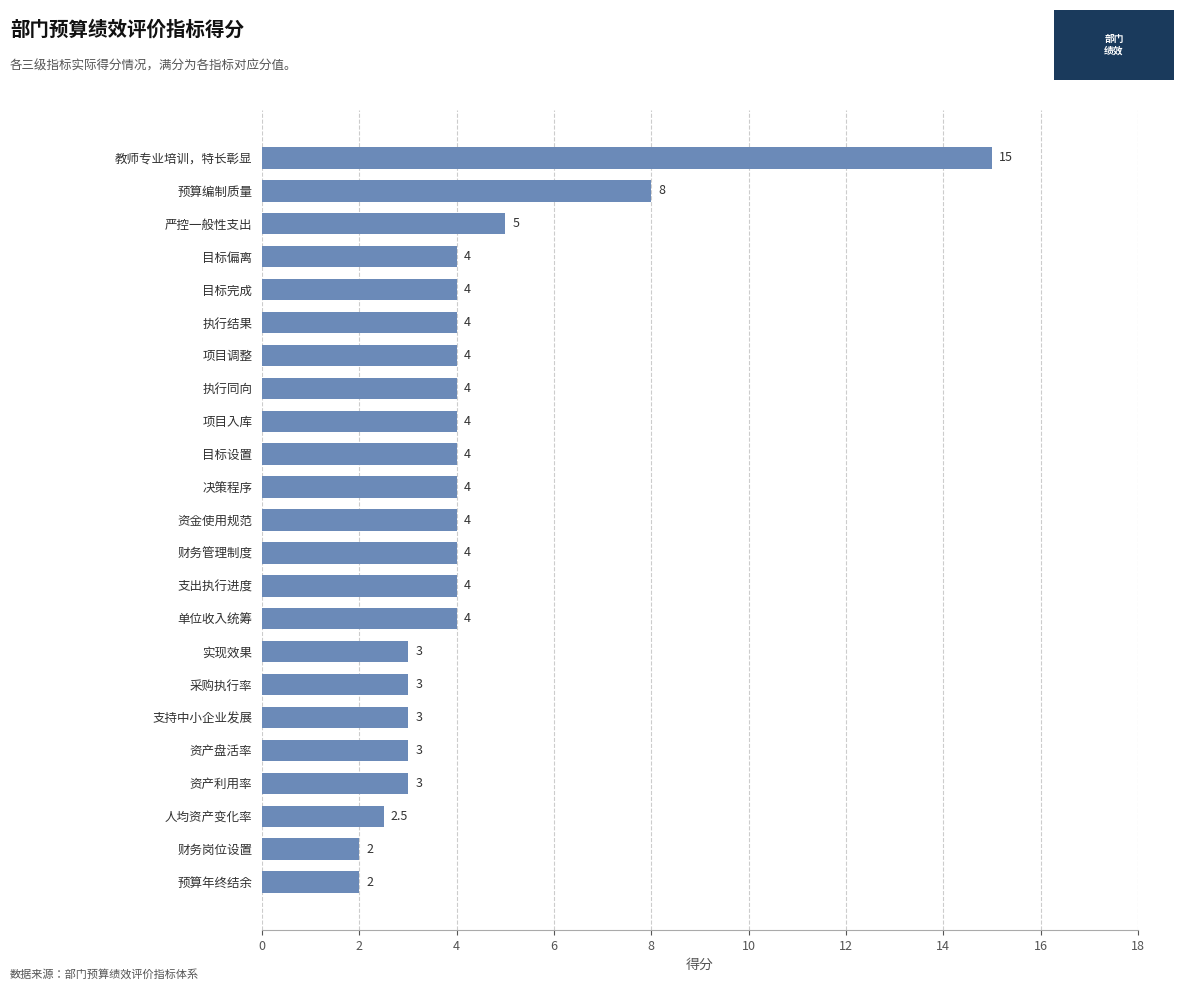

Which label corresponds to the largest value in the chart?

教师专业培训，特长彰显